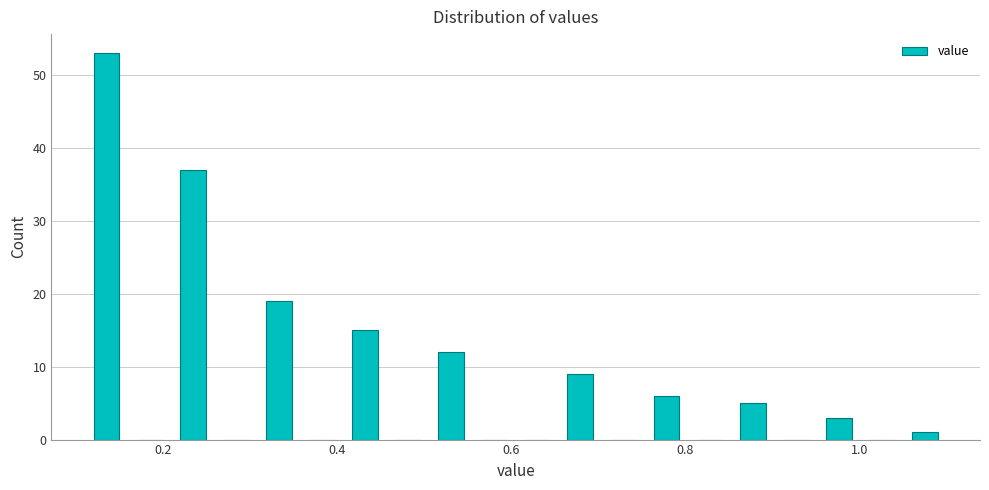

Around what value on the x-axis is the tallest bar? Give the approximate position of its centre, as read against the axis.

0.14